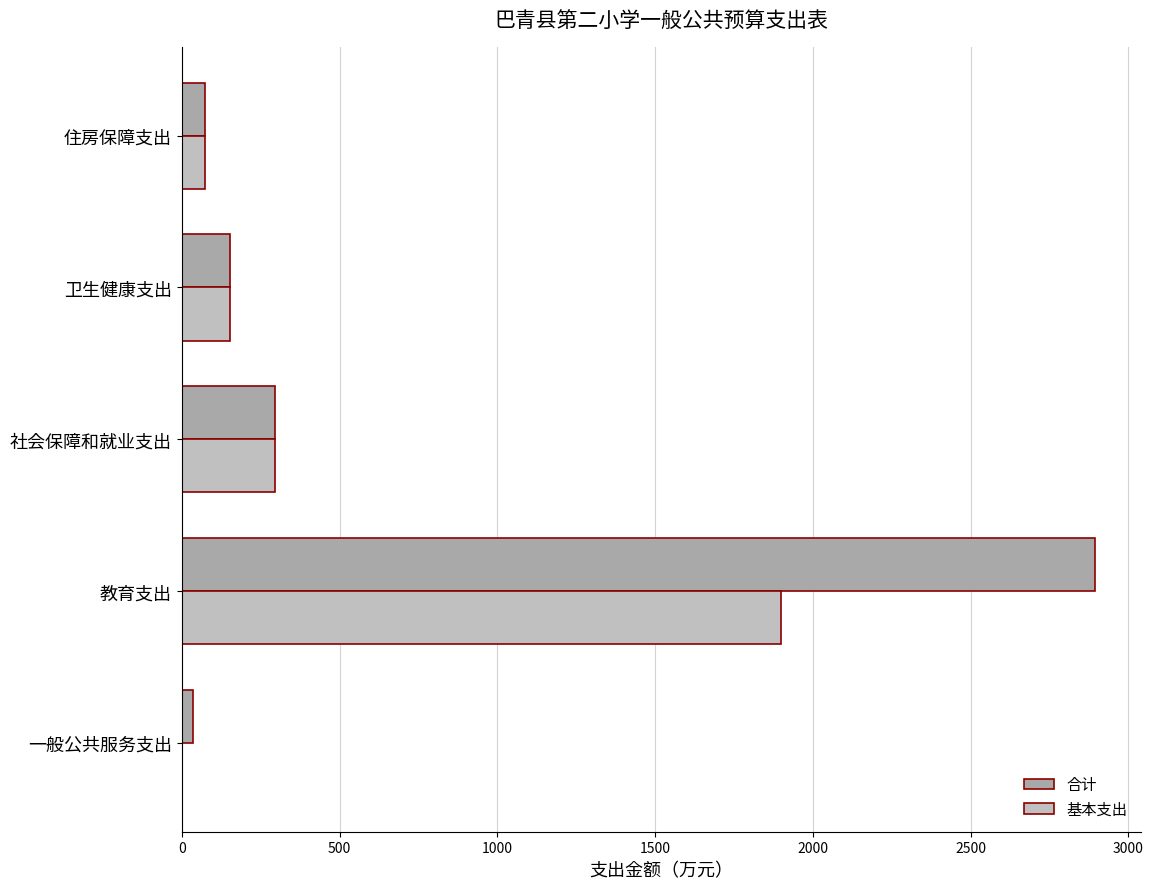

How many categories are shown in the chart?

5